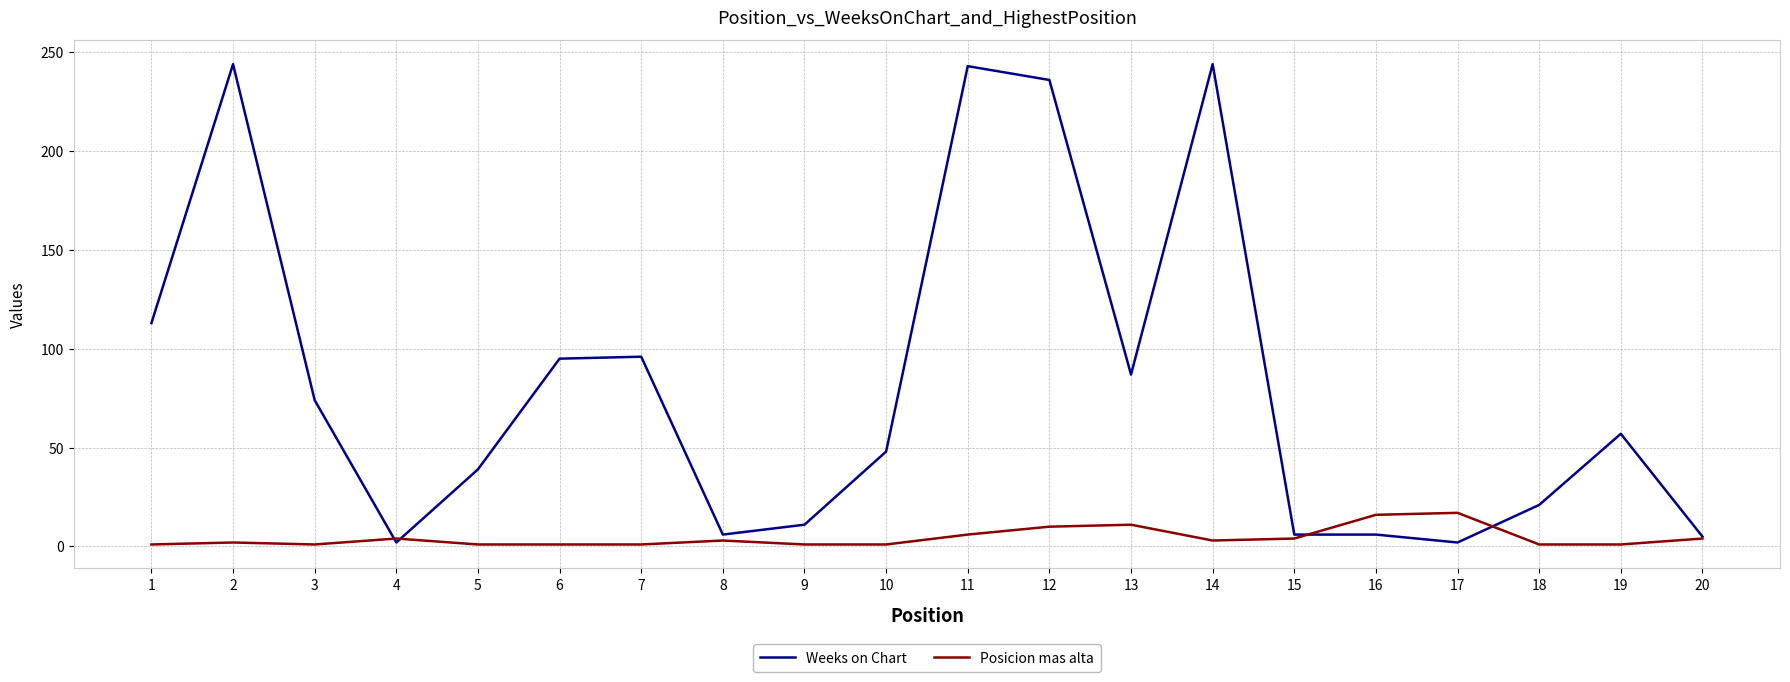

Is it true that Weeks on Chart equals 236 at 12?

True